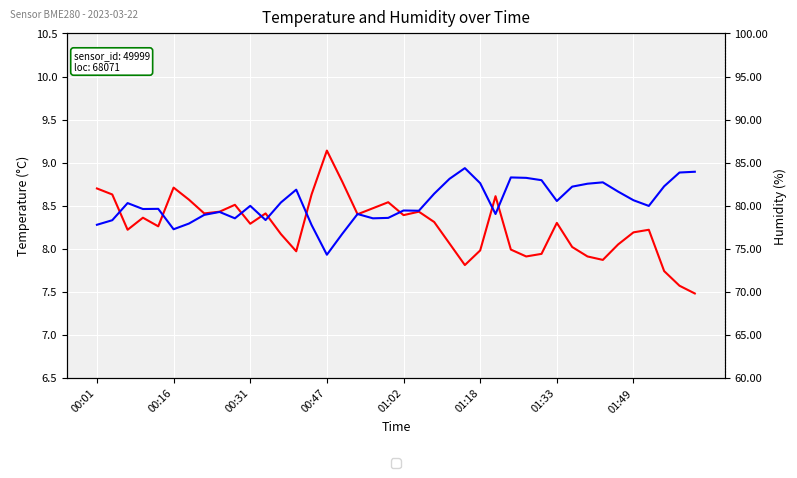

The Temperature series shows 8.1 at 23. True or false?

True